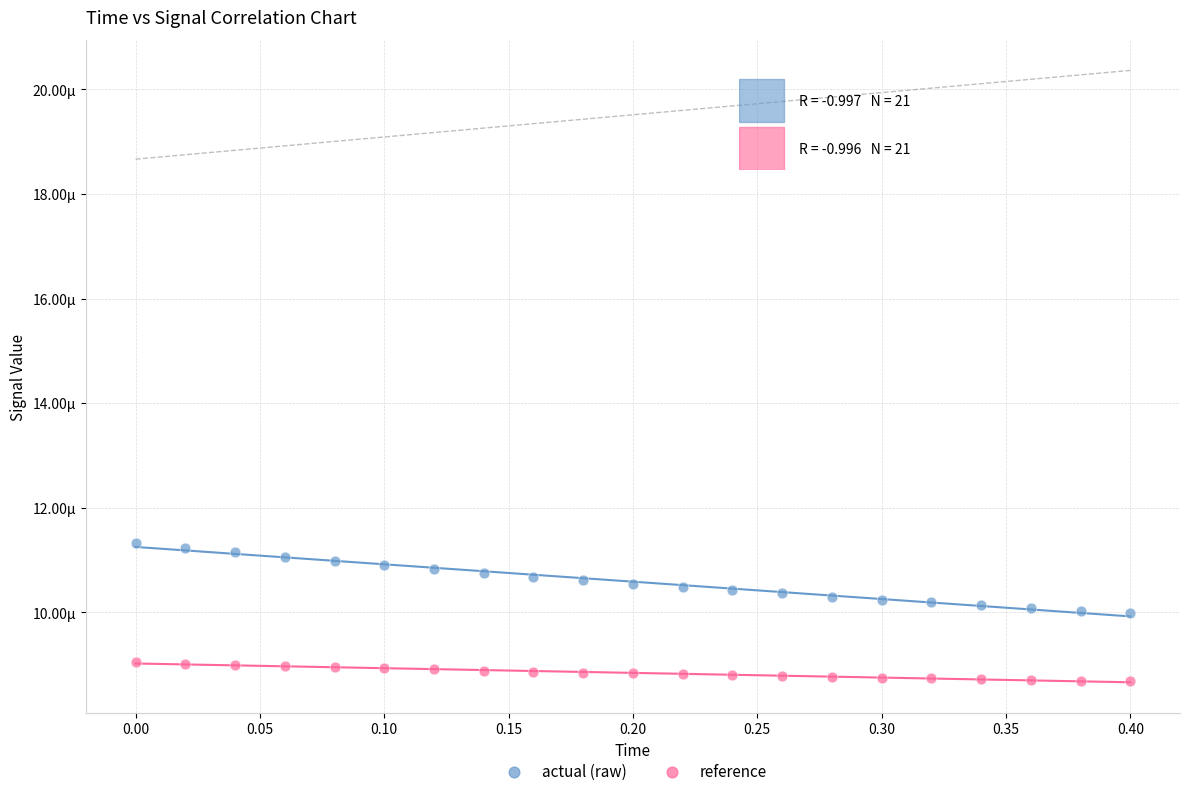

What are all the series names shown in the legend?

actual (raw), reference